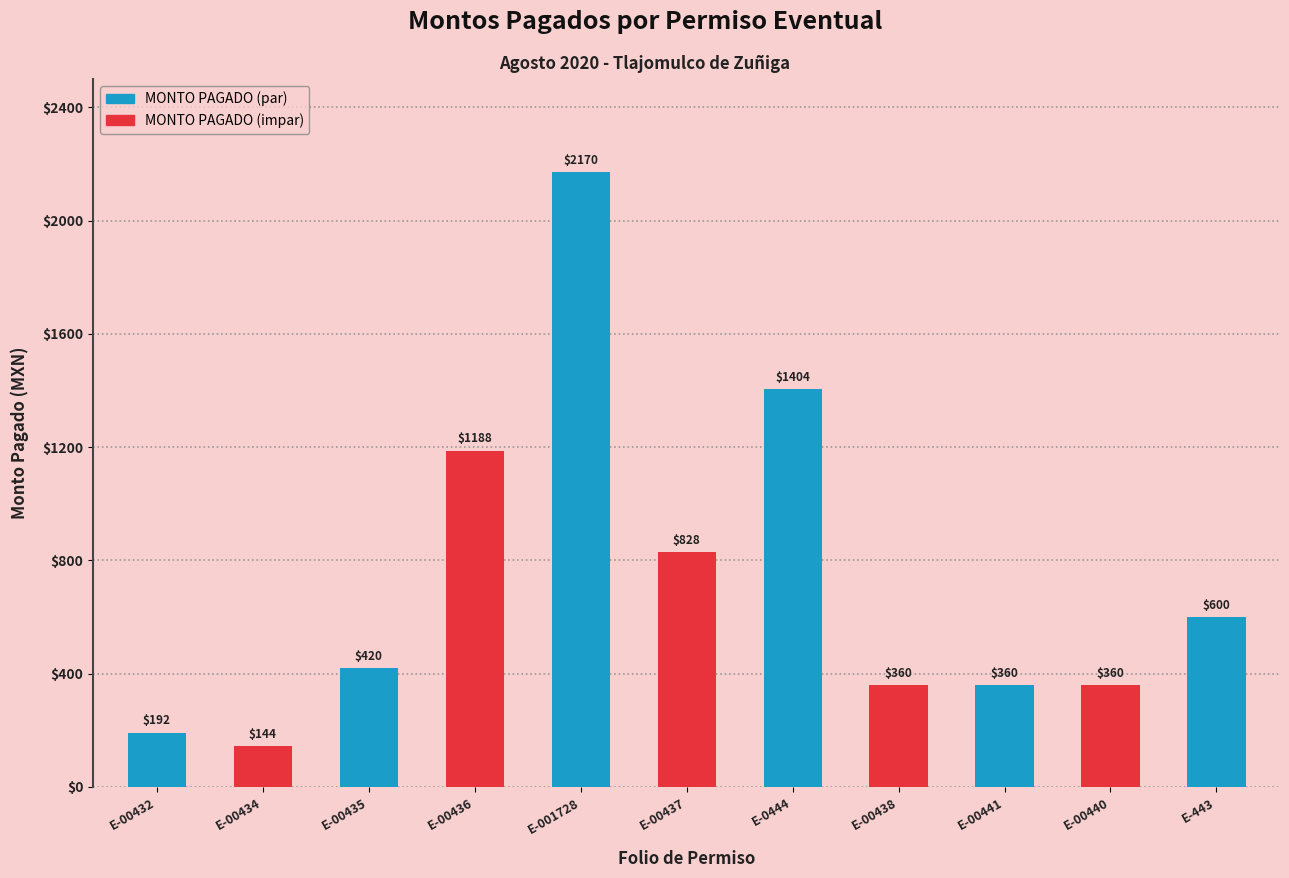

Between E-00438 and E-0444, which is larger?

E-0444